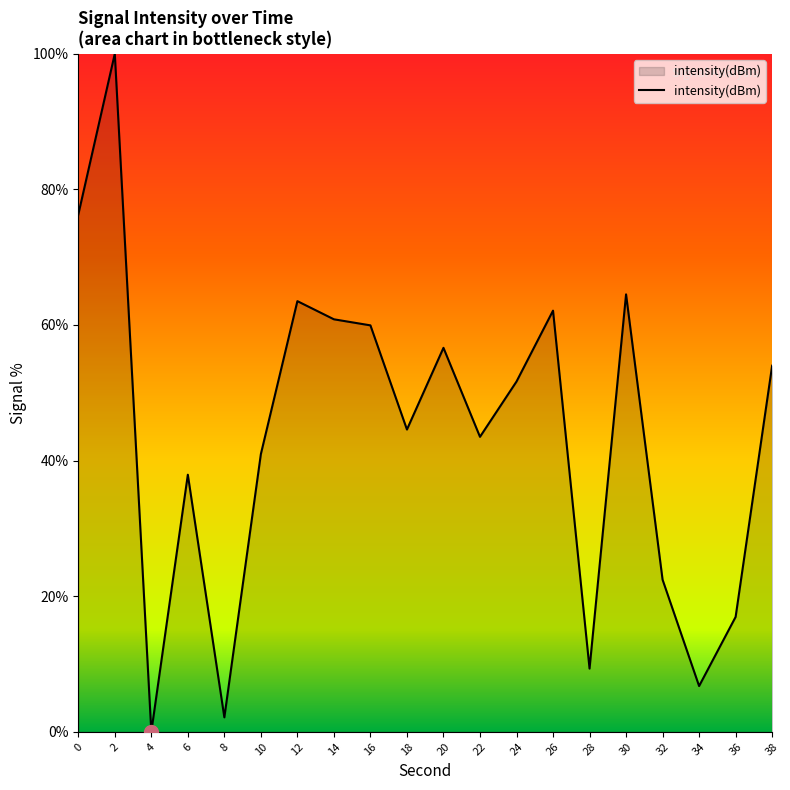

What is the sum of all values?

874.0